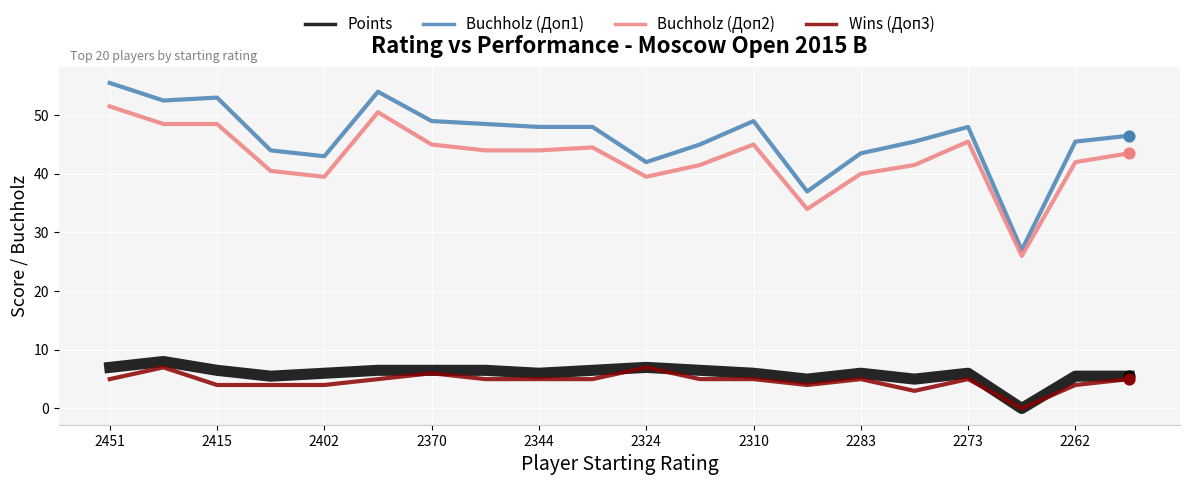

What is the maximum value shown in the chart?

55.5